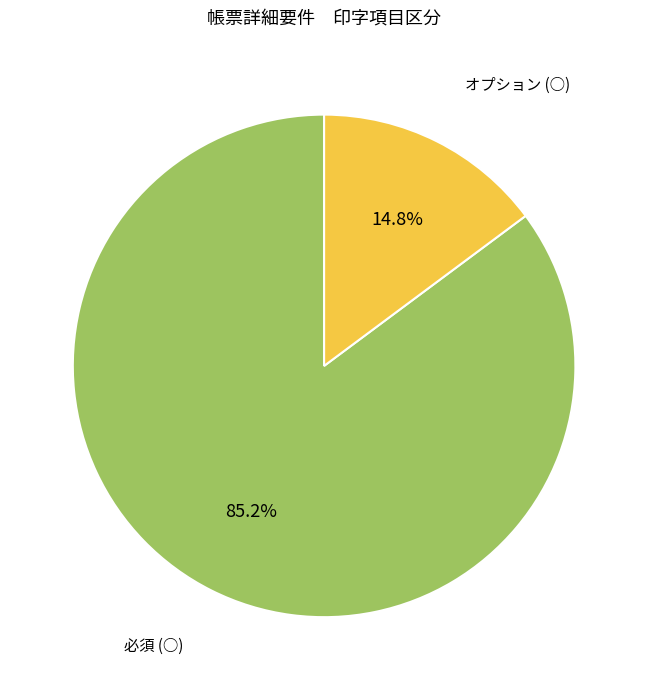

To the nearest percent, what is the average slice percentage?

50%